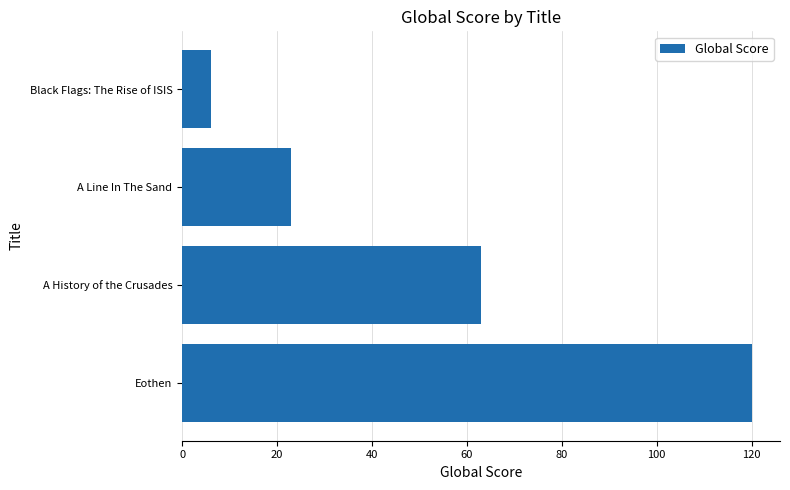

What is the change in value from A History of the Crusades to Black Flags: The Rise of ISIS?

-57